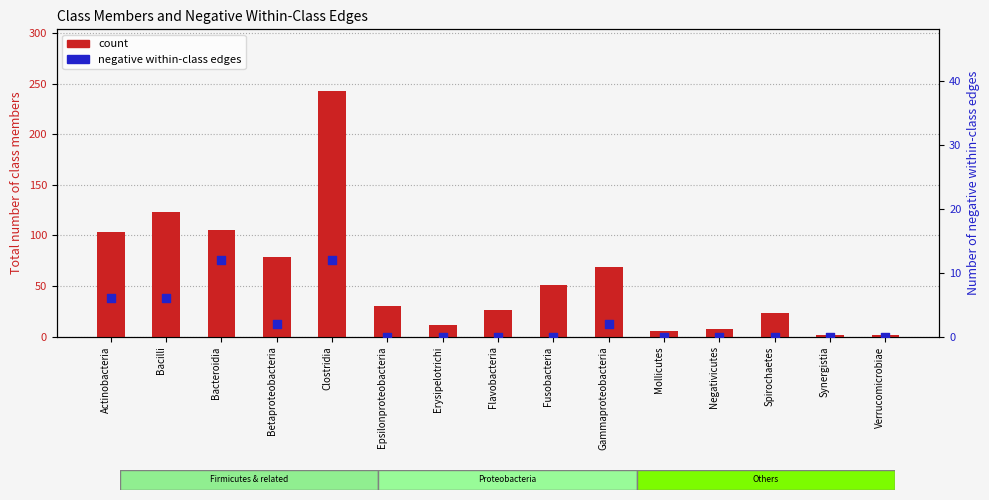

Which series has the widest spread of Y values?

count